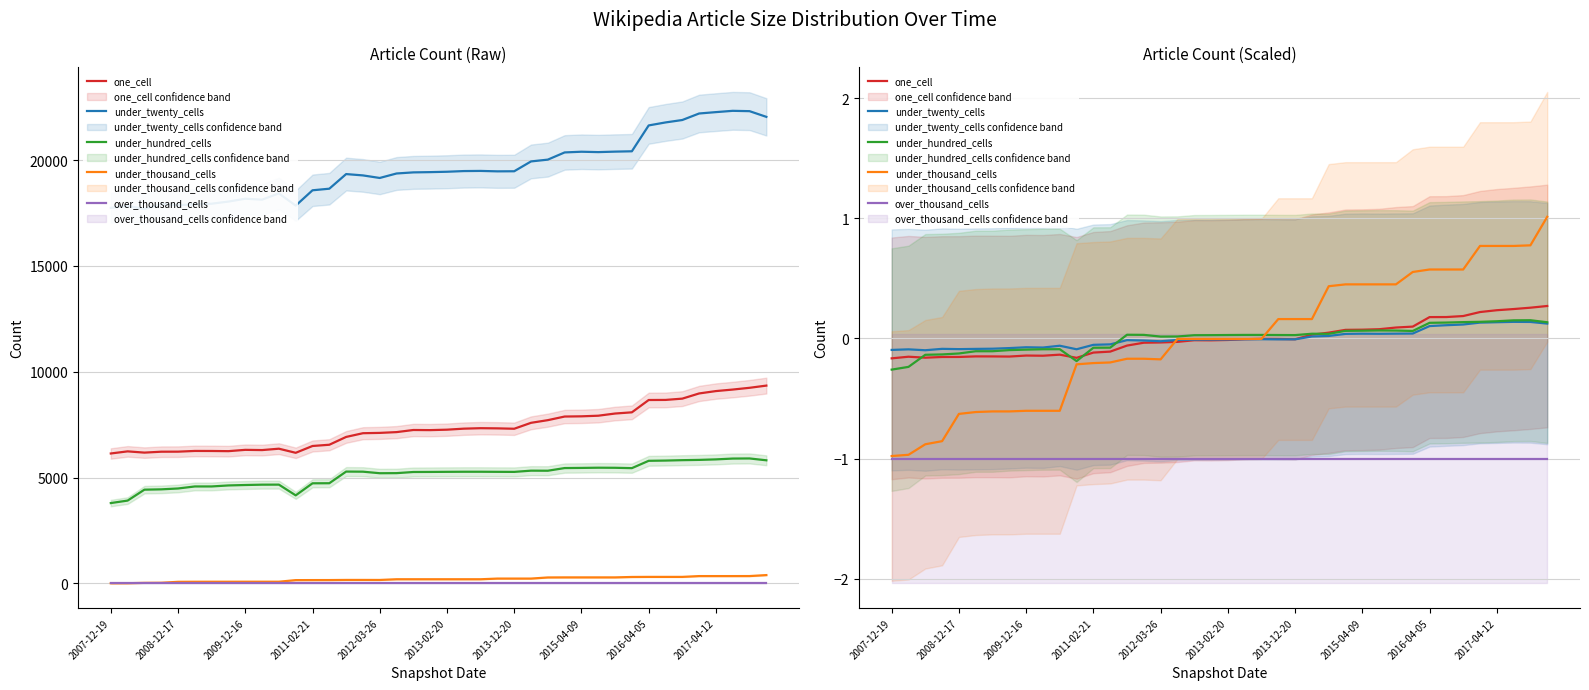

What is the smallest value displayed?

-1.0